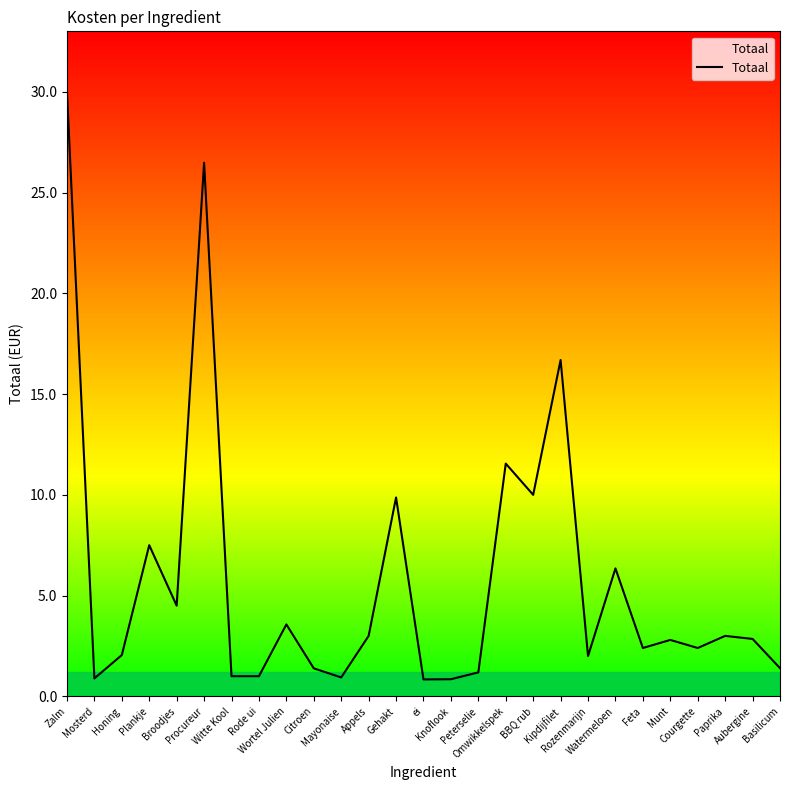

How many lines are shown in the chart?

1